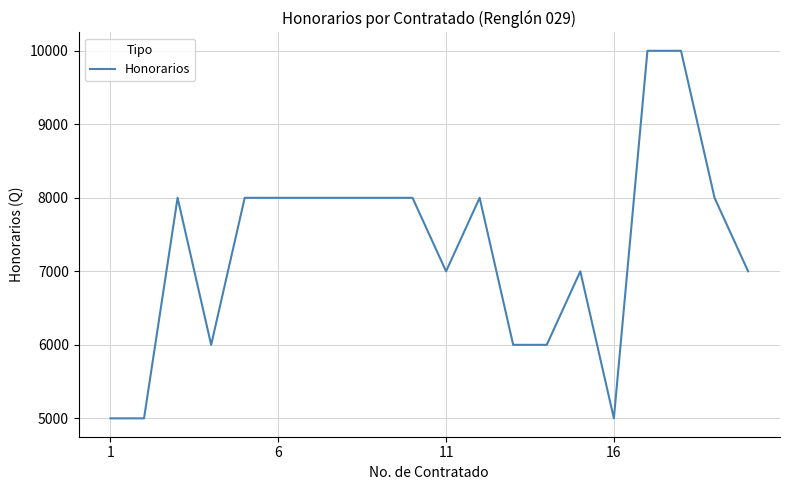

True or false: there are more than 1 points higher than both neighbors.

True